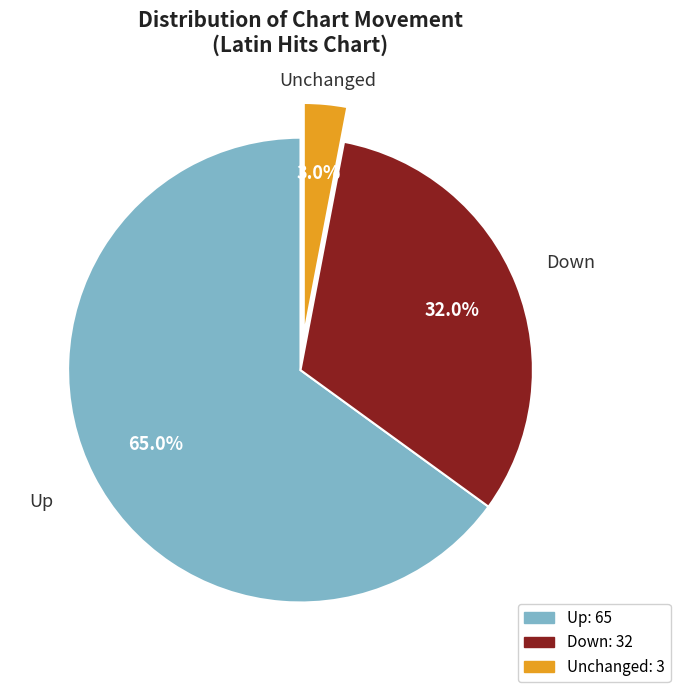

Between Up and Down, which is larger?

Up